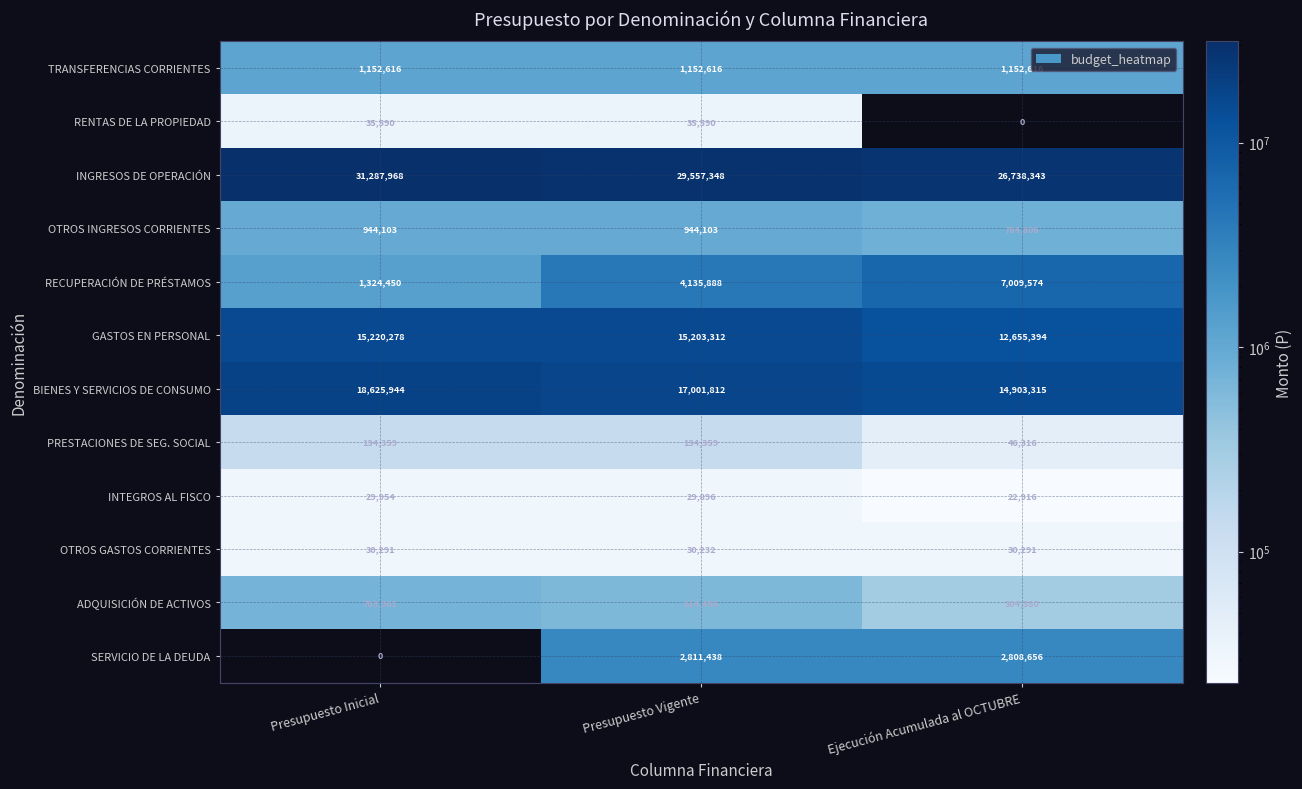

Which series has the widest spread of values?

RECUPERACIÓN DE PRÉSTAMOS